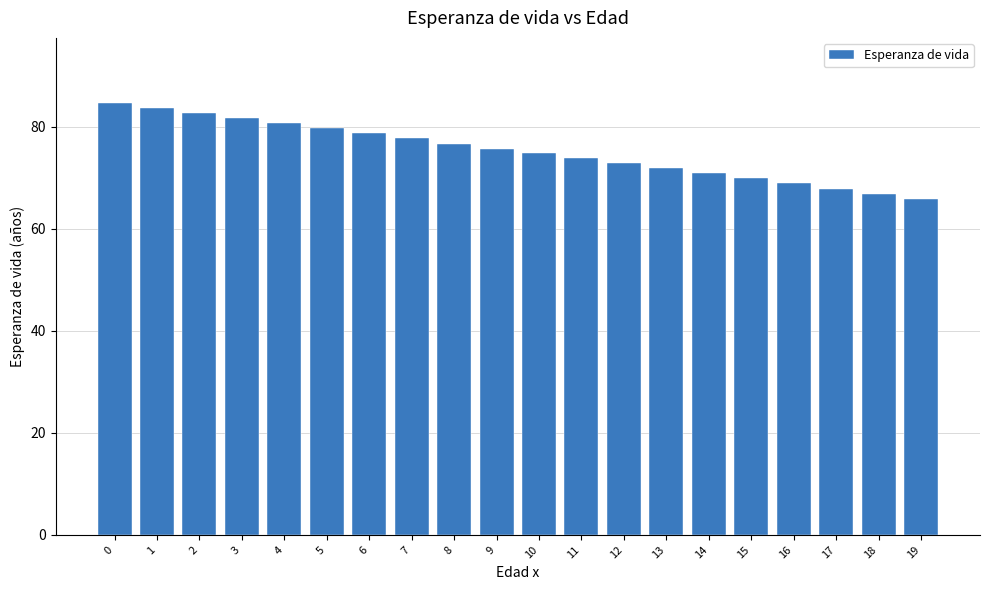

What is the approximate value at 8?

76.7